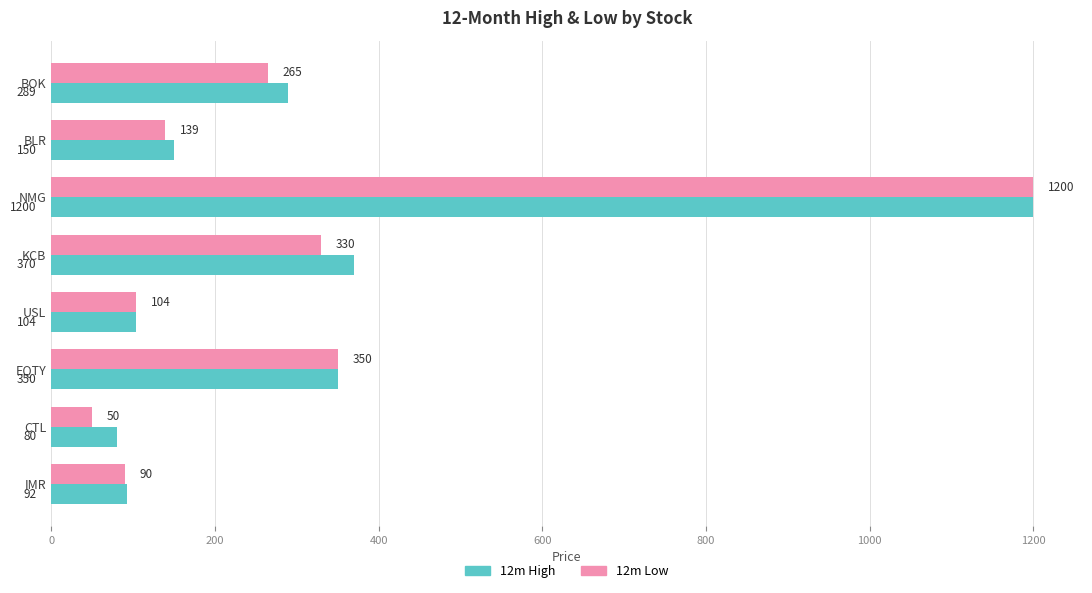

What is the sum of the 12m Low values at EQTY and IMR?

440